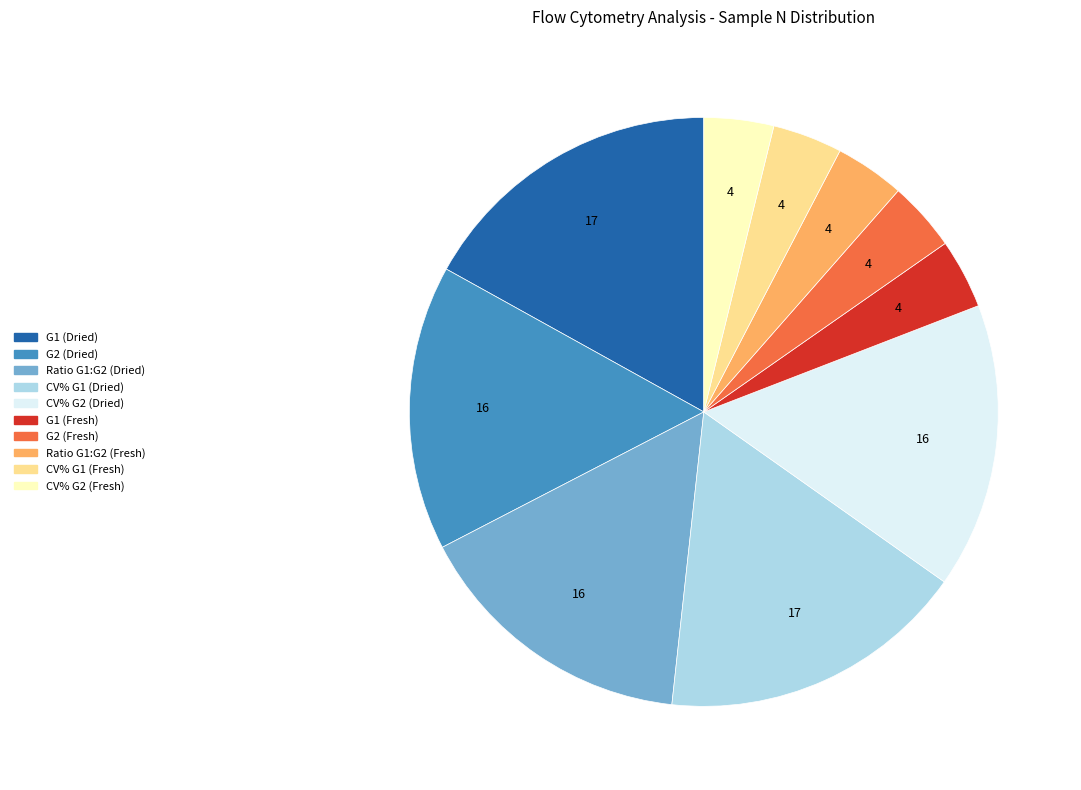

Which has a higher value, G2 (Dried) or CV% G1 (Fresh)?

G2 (Dried)